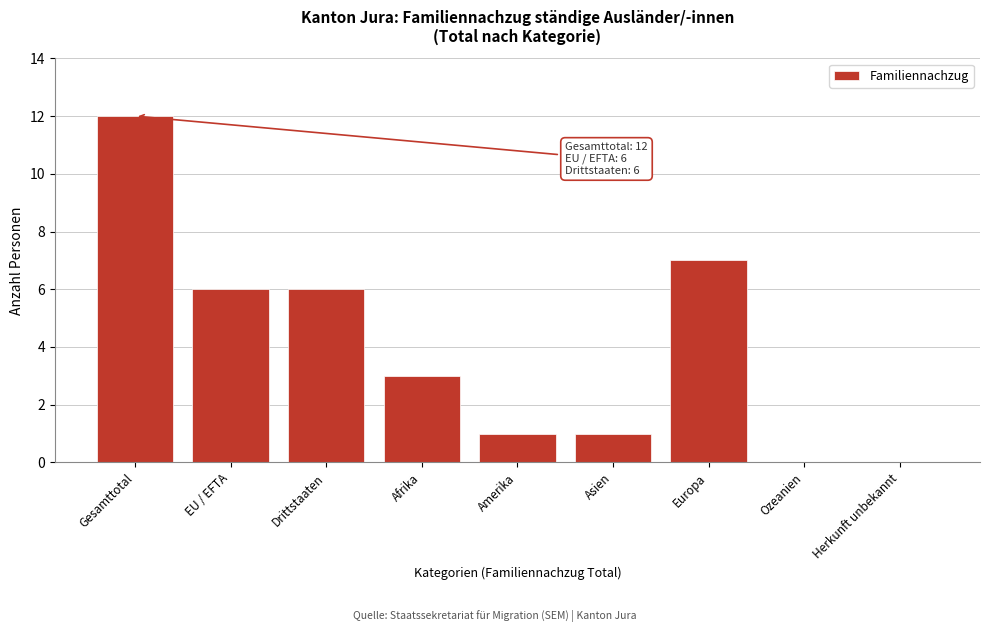

Reading left to right, extract all data points from this chart.

Gesamttotal=12	EU / EFTA=6	Drittstaaten=6	Afrika=3	Amerika=1	Asien=1	Europa=7	Ozeanien=0	Herkunft unbekannt=0